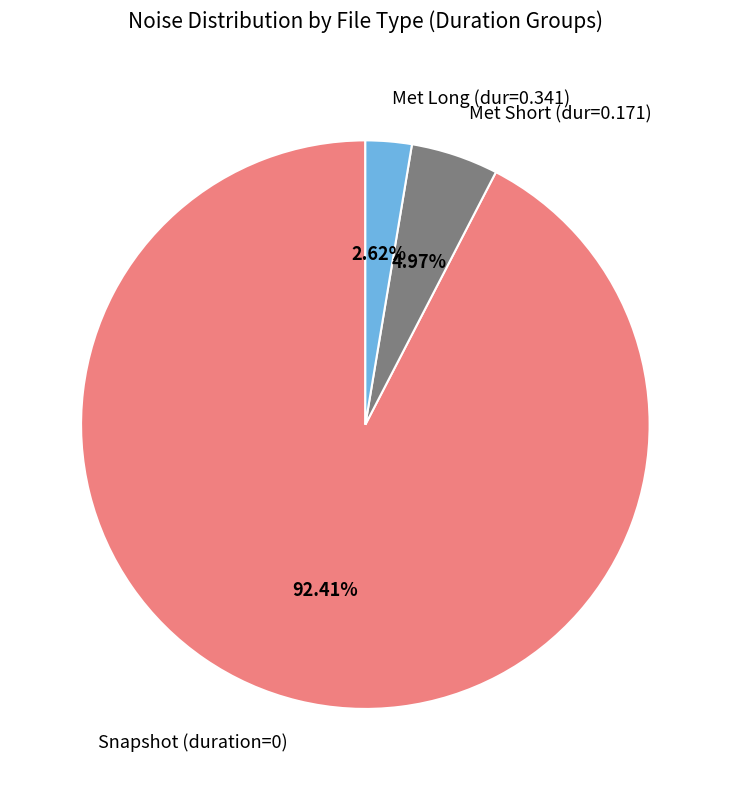

Count the number of slices in the pie.

3